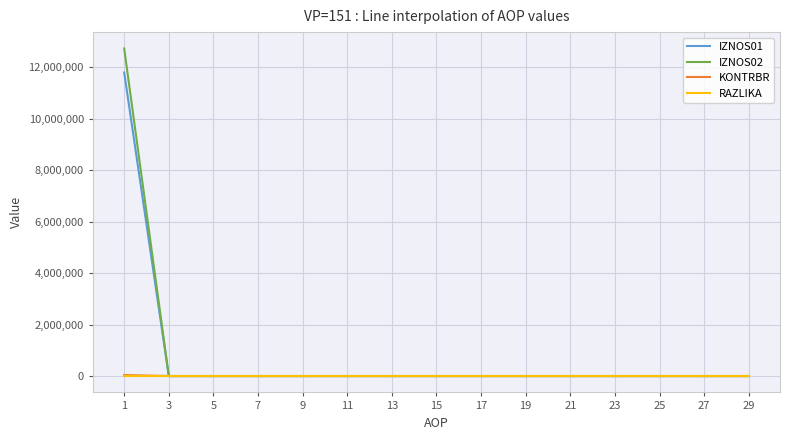

What is the greatest value displayed?

12719250.9